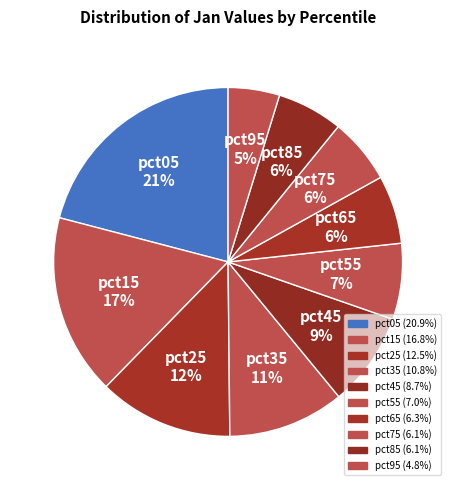

How much of the chart is everything except pct75?

93.9%